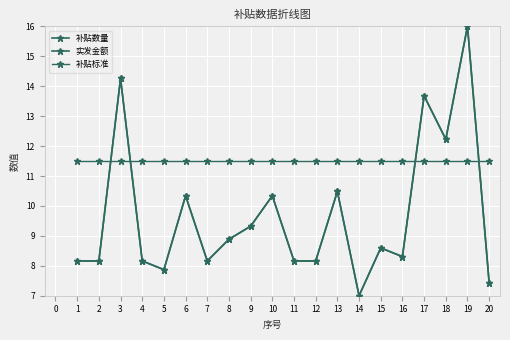

How many intersections are there between 补贴标准 and 补贴数量?

4